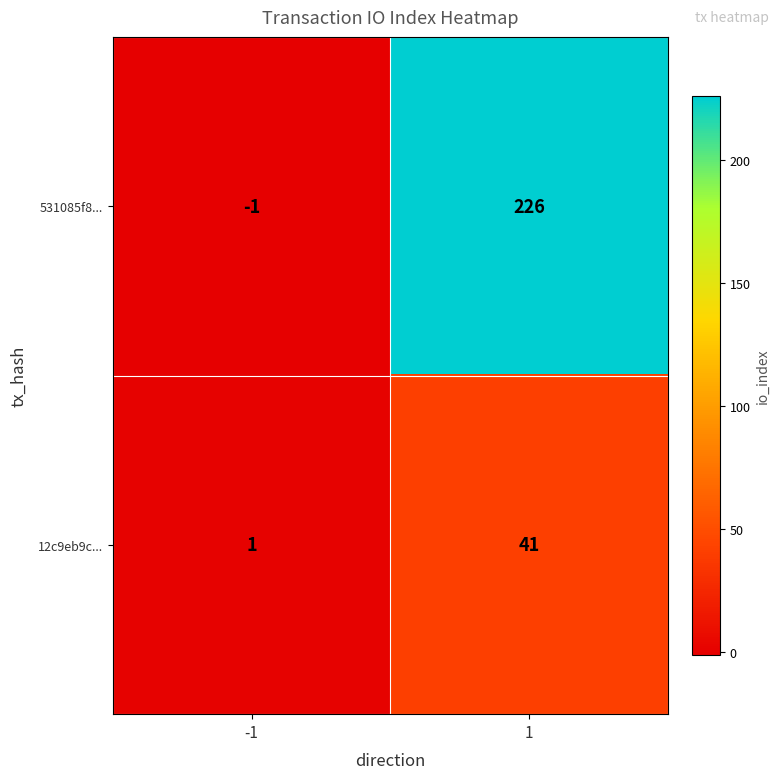

Between -1 and 1, which series saw the biggest shift?

531085f8...